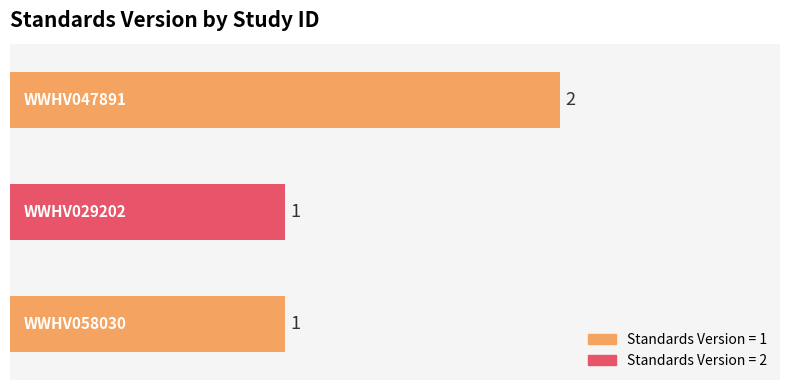

What is the sum of all values?

4